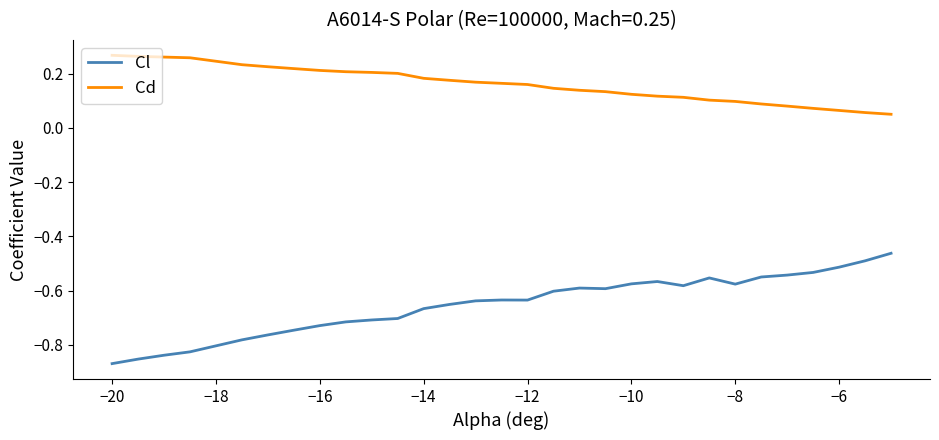

What is the difference between the maximum and minimum values in the Cl series?

0.4